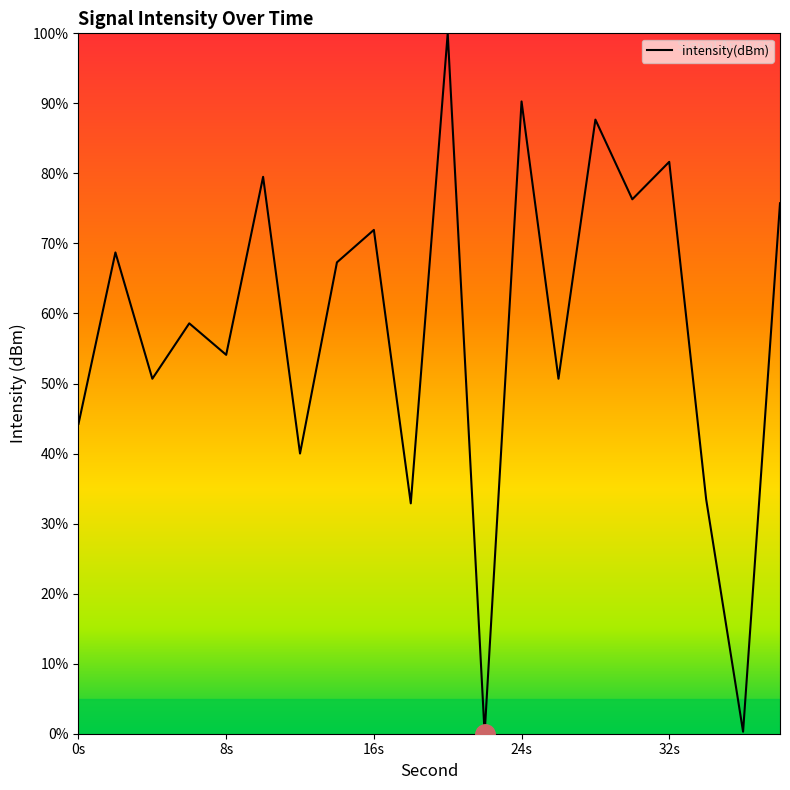

What is the maximum value shown in the chart?

100.0